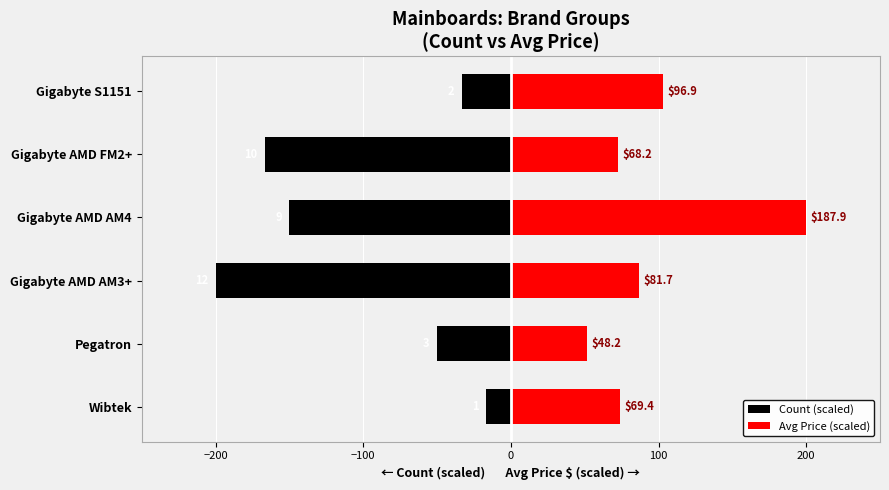

List the series in order of their peak value, lowest first.

Count (scaled), Avg Price (scaled)